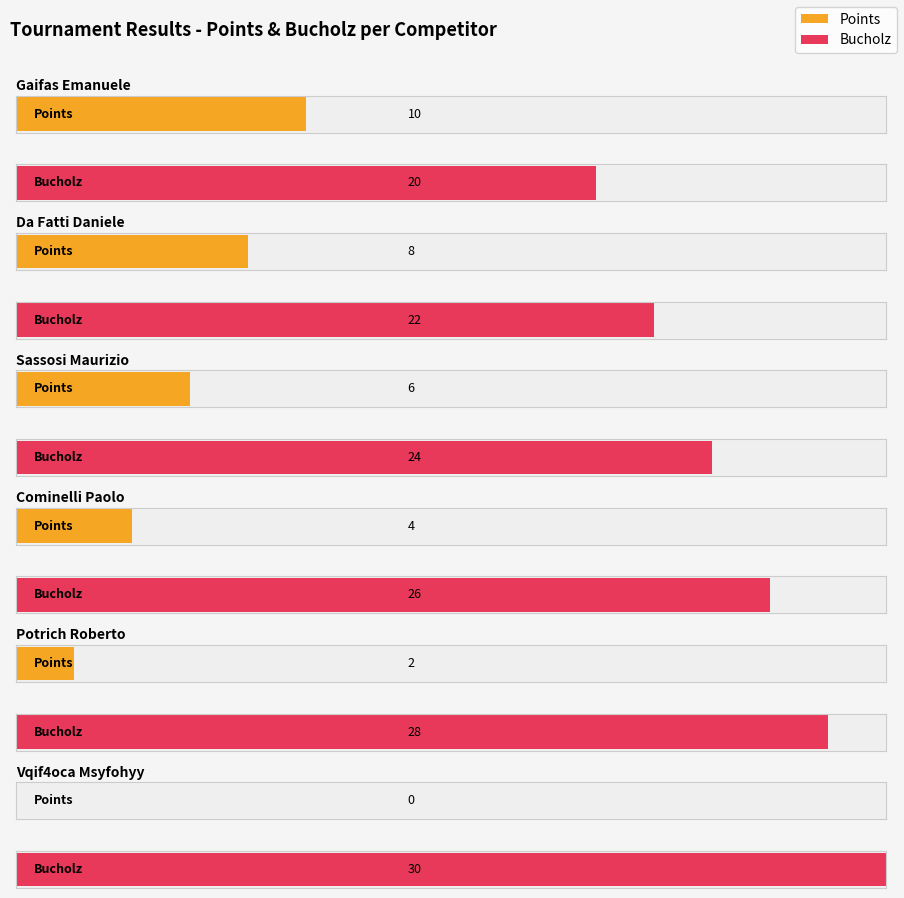

What is the label of the 3rd bar from the left?

Sassosi Maurizio